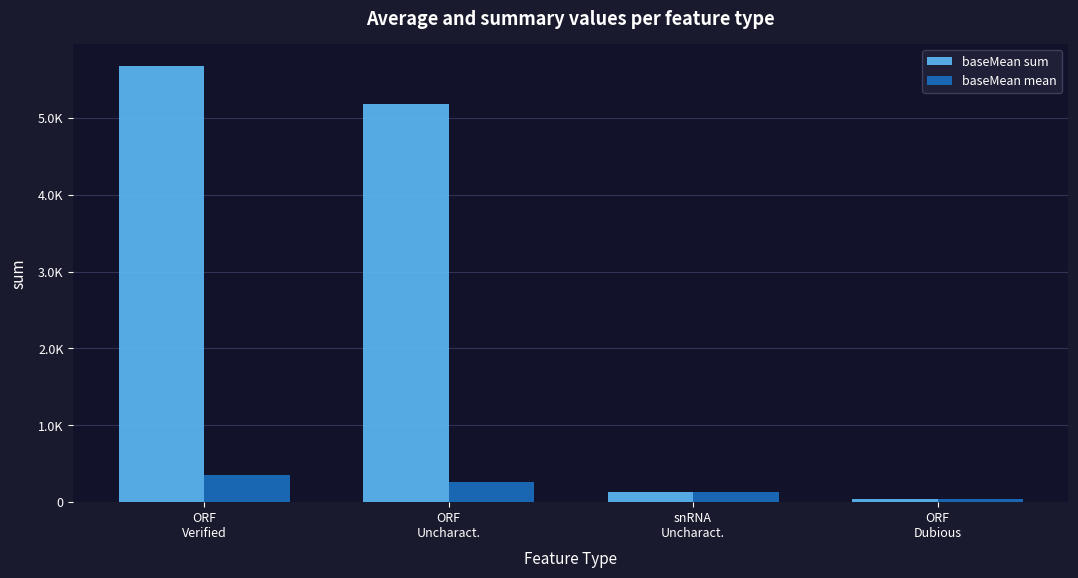

At which category is the sum across all series the highest?

ORF
Verified